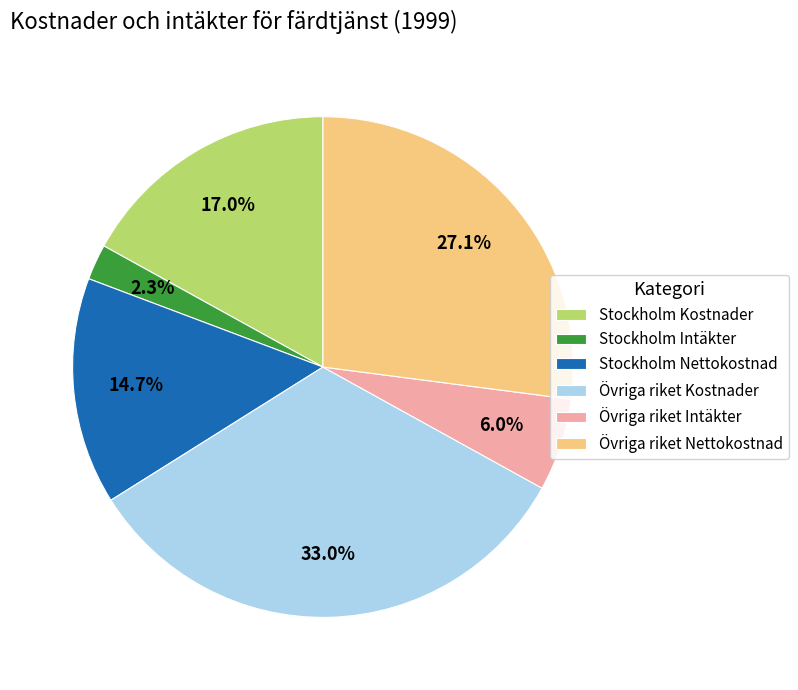

Rank the categories by value from lowest to highest.

Stockholm Intäkter, Övriga riket Intäkter, Stockholm Nettokostnad, Stockholm Kostnader, Övriga riket Nettokostnad, Övriga riket Kostnader